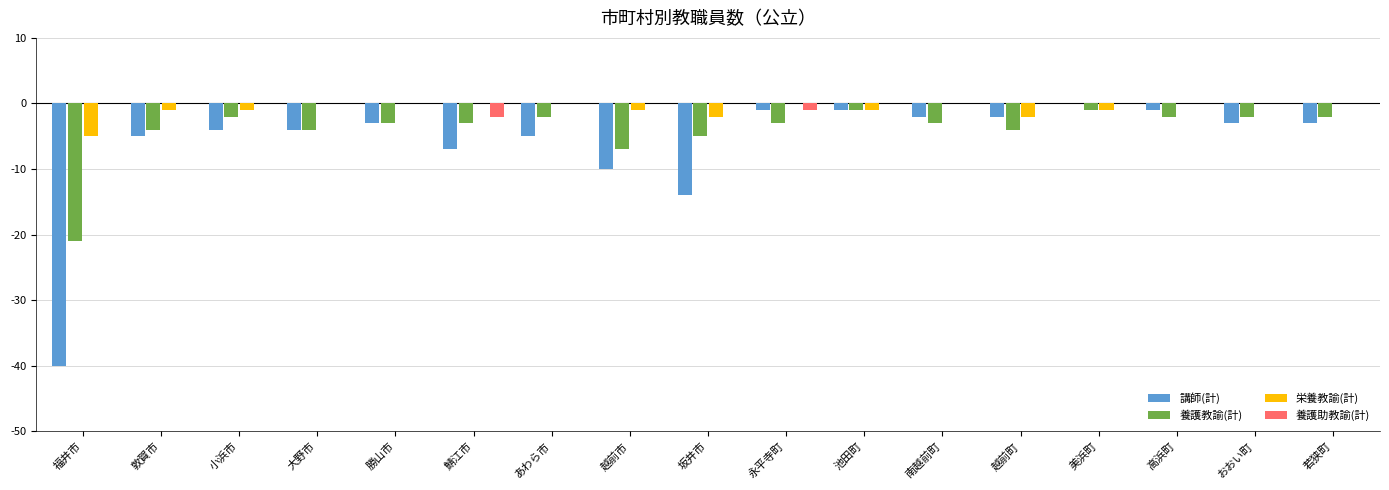

What are all the series names shown in the legend?

講師(計), 養護教諭(計), 栄養教諭(計), 養護助教諭(計)